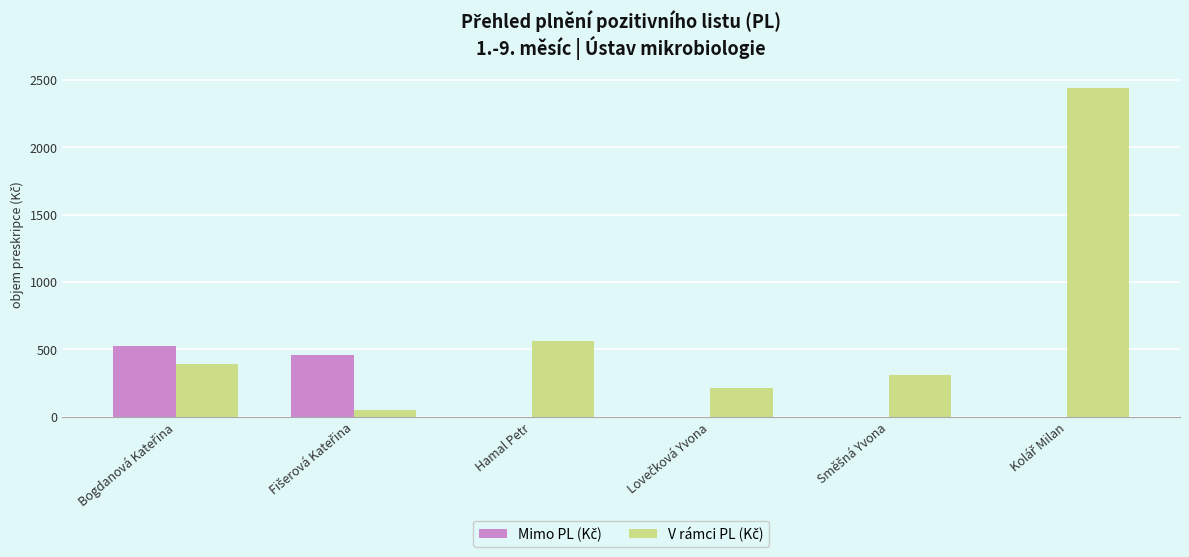

How many groups of bars are there?

6